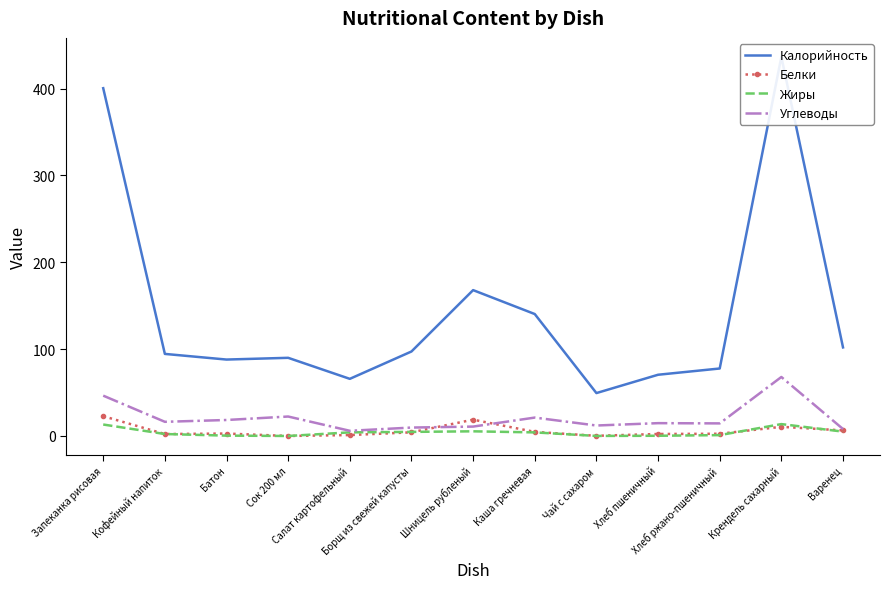

At Чай с сахаром, list the series in order from largest to smallest.

Калорийность, Углеводы, Белки, Жиры